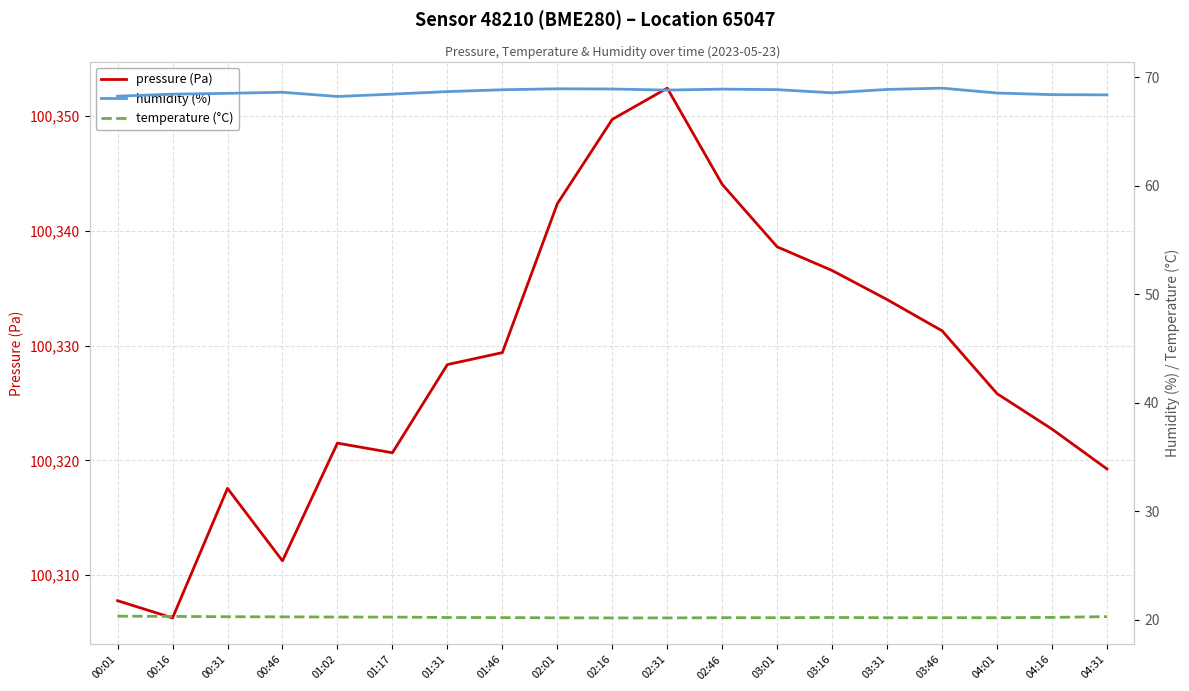

Rank the series at 01:17 from lowest to highest value.

temperature (°C), humidity (%), pressure (Pa)